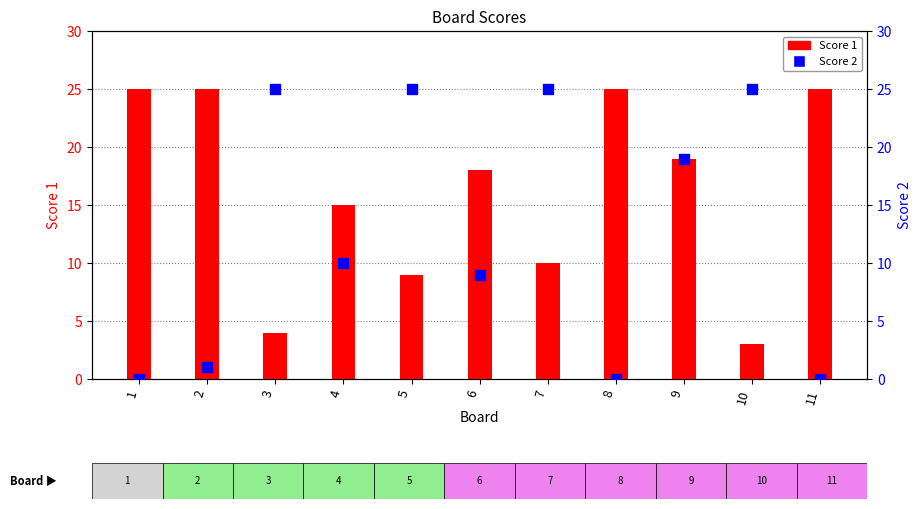

At how many categories does at least one series exceed 10?

11